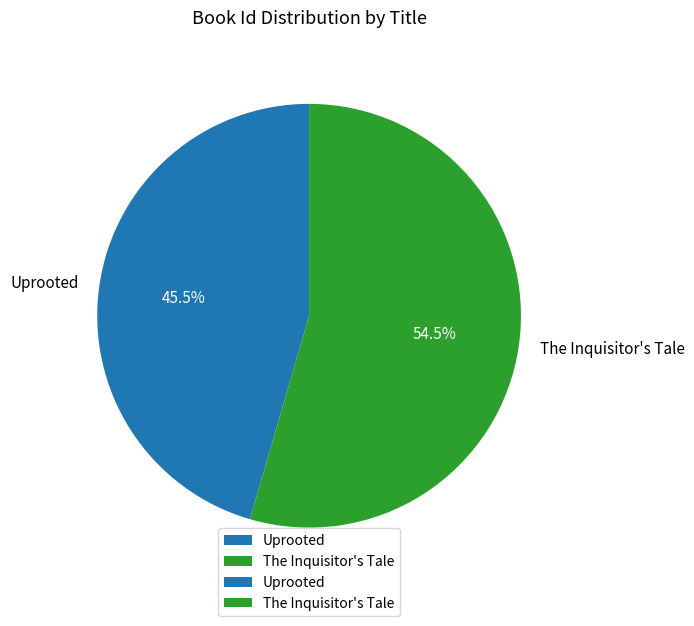

How many slices are in this pie chart?

2